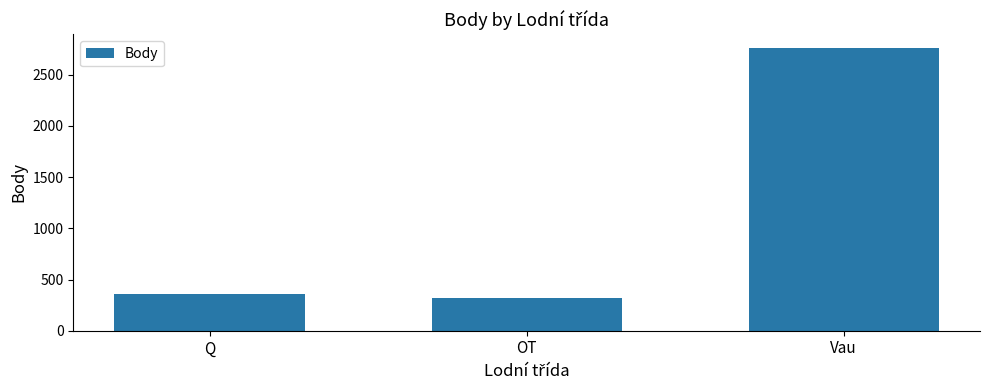

At which label is the value closest to 1539?

Q